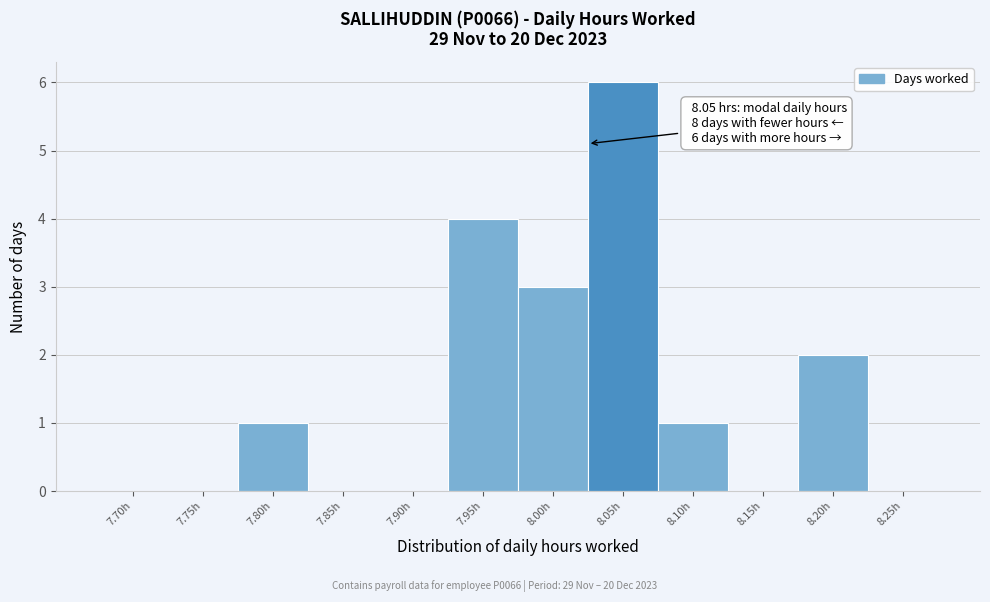

Reading left to right, transcribe all the data shown in this chart.

7.70h=0	7.75h=0	7.80h=1	7.85h=0	7.90h=0	7.95h=4	8.00h=3	8.05h=6	8.10h=1	8.15h=0	8.20h=2	8.25h=0